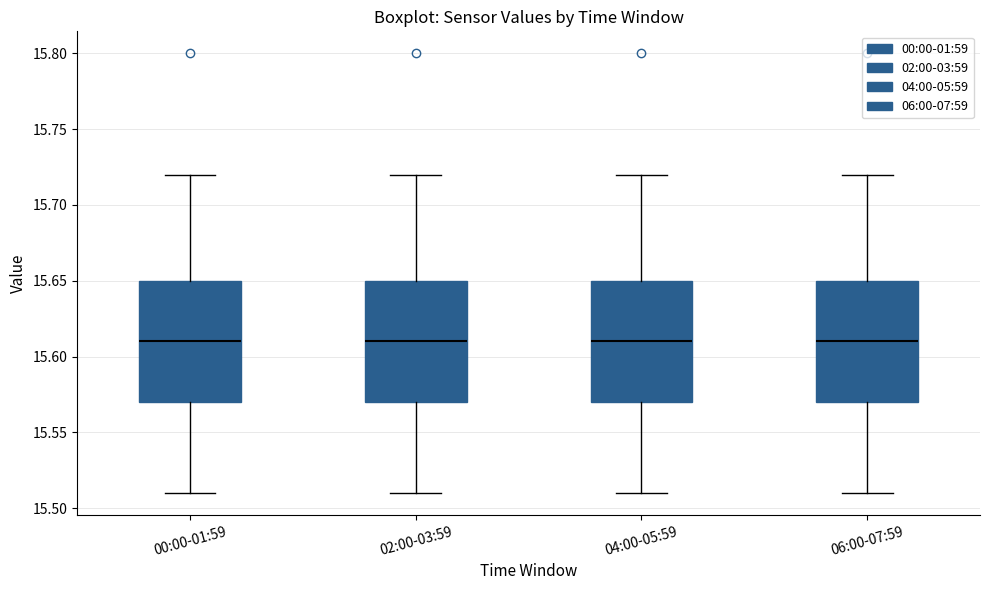

Reading left to right, transcribe this box plot: for each box, give where its median line is, the range the box spans, and where its two whiskers end, as read against the y-axis. The values are not printed on the chart, so give them approximately, as read against the axis.

00:00-01:59: median 15.61, box 15.57 to 15.65, whiskers 15.51 to 15.72
02:00-03:59: median 15.61, box 15.57 to 15.65, whiskers 15.51 to 15.72
04:00-05:59: median 15.61, box 15.57 to 15.65, whiskers 15.51 to 15.72
06:00-07:59: median 15.61, box 15.57 to 15.65, whiskers 15.51 to 15.72